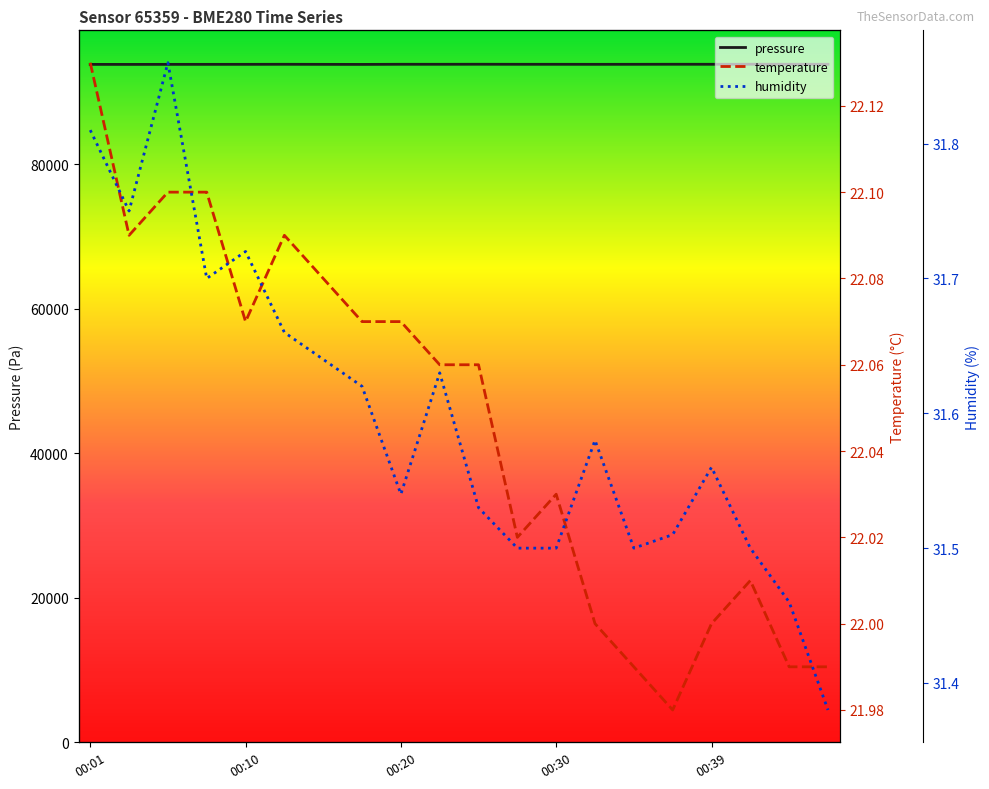

Which label corresponds to the largest value in the chart?

00:42